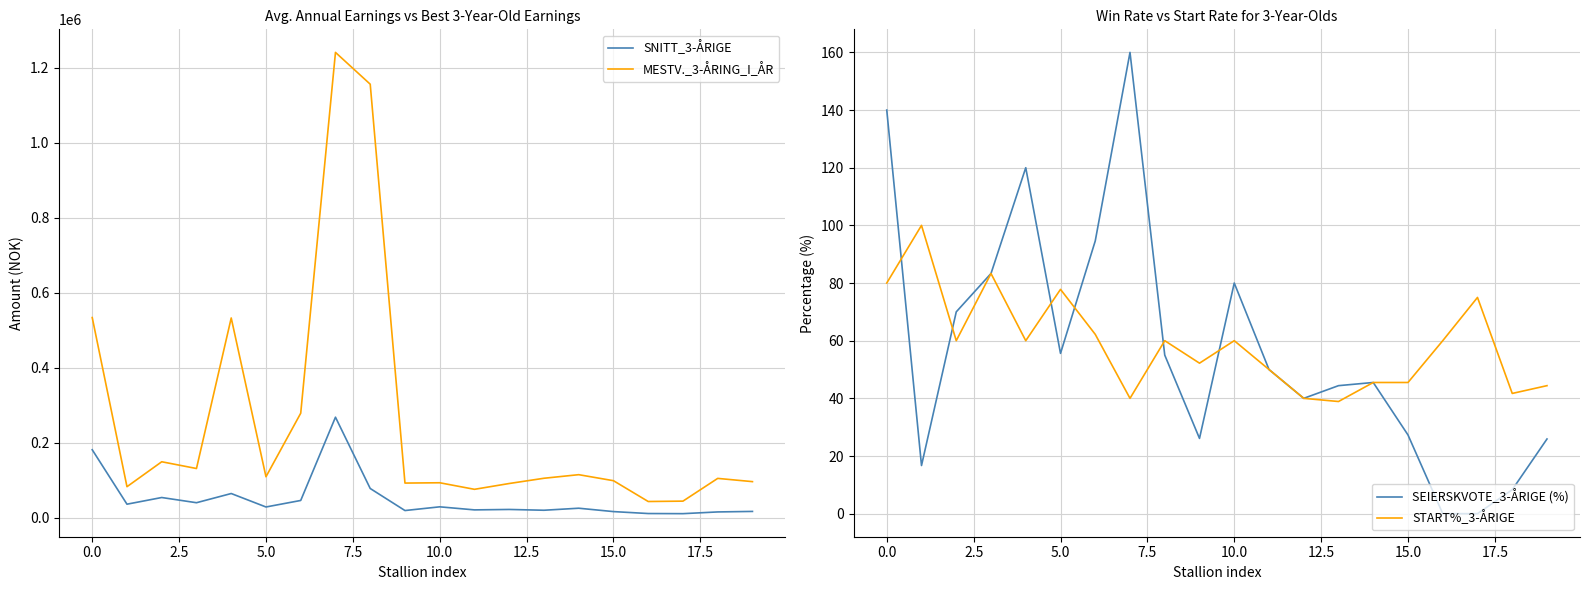

True or false: MESTV._3-ÅRING_I_ÅR and SNITT_3-ÅRIGE intersect in this chart.

False